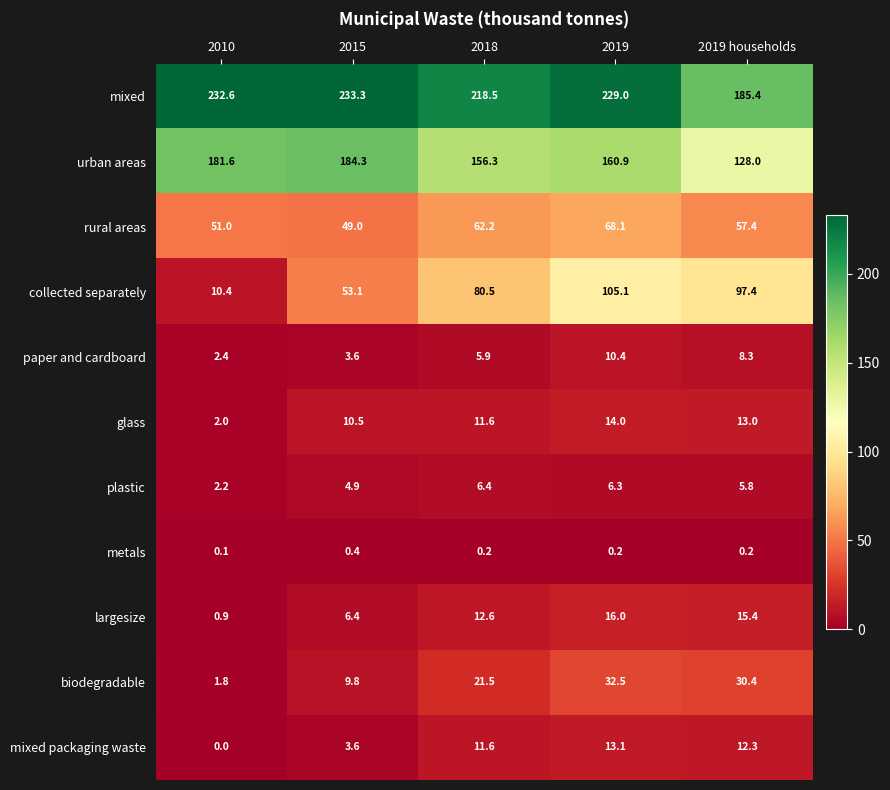

At which category does the chart reach its peak across all series?

2015